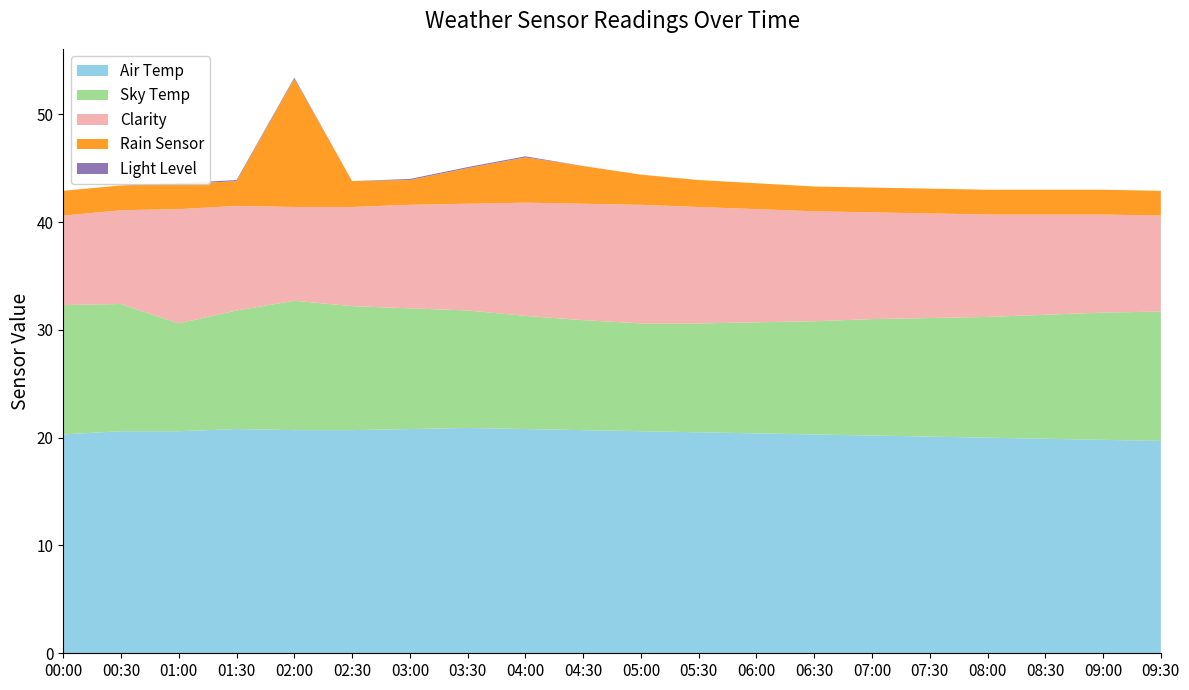

Reading left to right, extract all data points from this chart.

Air Temp: 20.3	20.6	20.6	20.8	20.7	20.7	20.8	20.9	20.8	20.7	20.6	20.5	20.4	20.3	20.2	20.1	20.0	19.9	19.8	19.7
Sky Temp: 12.0	11.8	10.0	11.0	12.0	11.5	11.2	10.9	10.5	10.2	10.0	10.1	10.3	10.5	10.8	11.0	11.2	11.5	11.8	12.0
Clarity: 8.3	8.7	10.6	9.7	8.7	9.2	9.6	9.9	10.5	10.8	11.0	10.8	10.5	10.2	9.9	9.7	9.5	9.3	9.1	8.9
Rain Sensor: 2.3	2.3	2.3	2.3	11.9	2.4	2.3	3.3	4.2	3.5	2.8	2.5	2.4	2.3	2.3	2.3	2.3	2.3	2.3	2.3
Light Level: 0.0	0.0	0.1	0.1	0.1	0.0	0.1	0.1	0.1	0.0	0.0	0.0	0.0	0.0	0.0	0.0	0.0	0.0	0.0	0.0